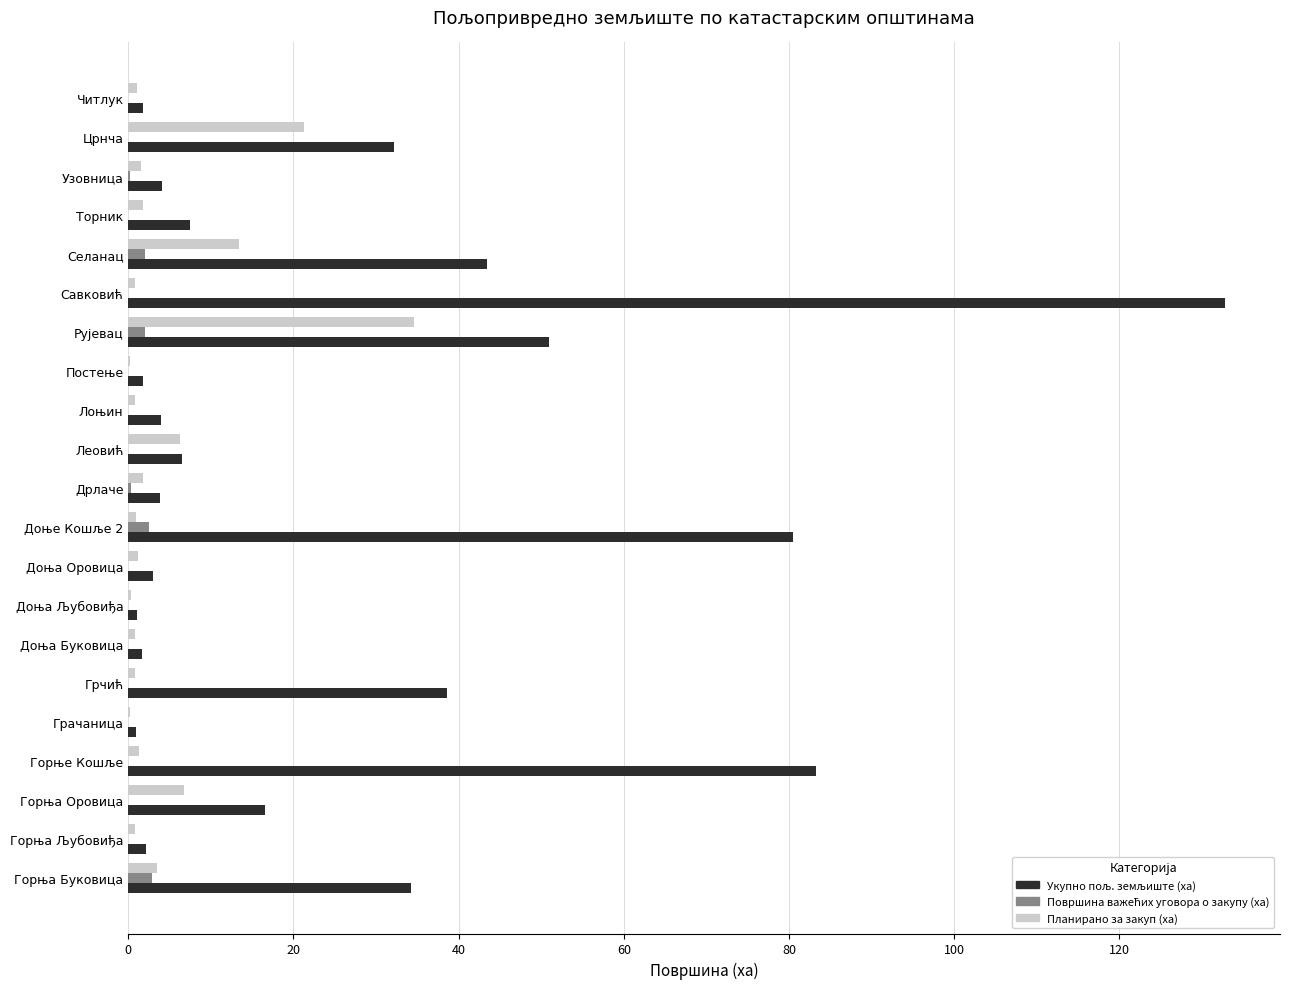

What is the greatest value displayed?

132.8